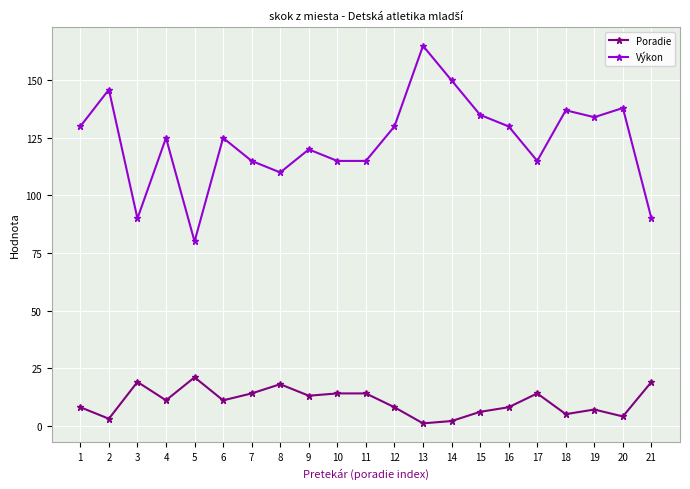

What is the value of the Výkon point at the 14th from the left?

150